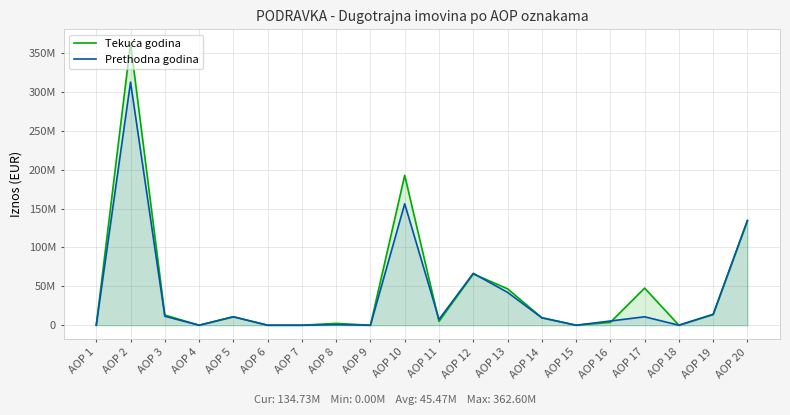

True or false: Prethodna godina has a value of 73562914 at AOP 20.

False